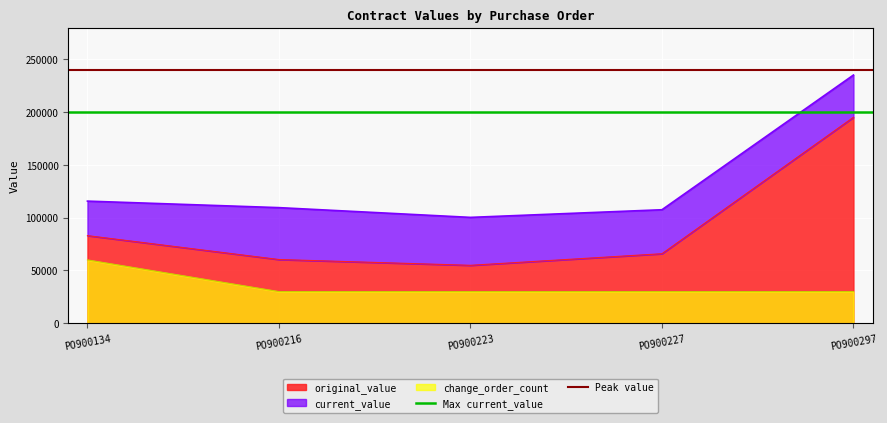

What is the average value of the Peak value series?

240000